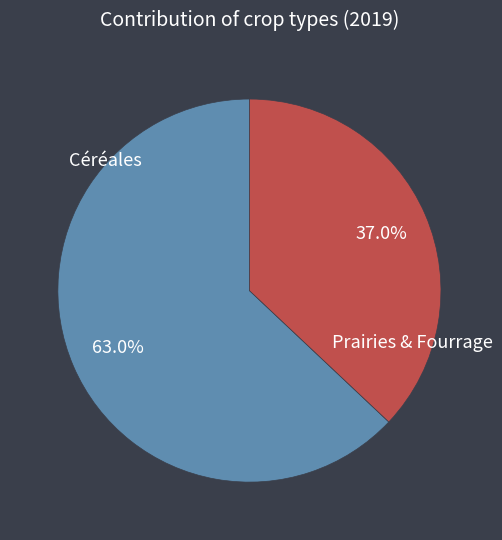

Is there a majority slice in this chart?

Yes